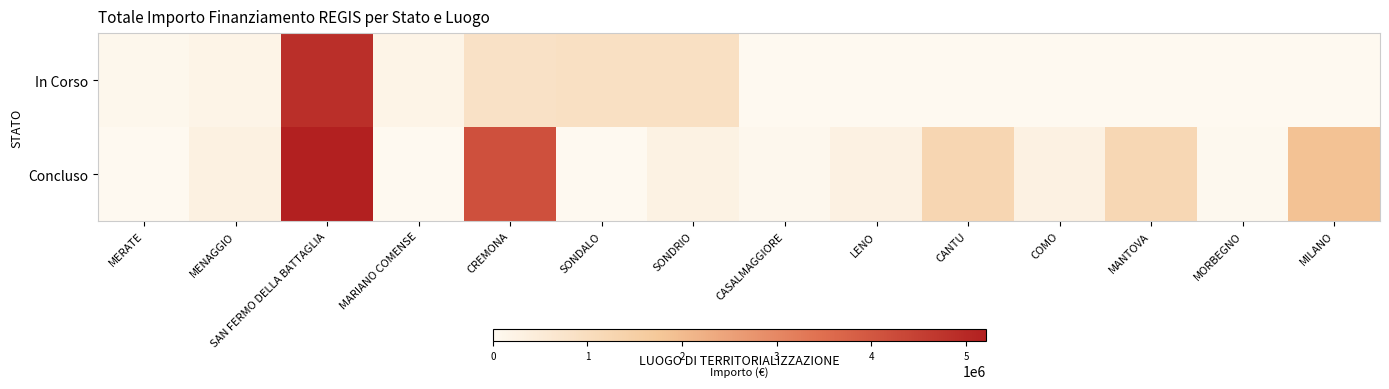

Reading left to right, extract all data points from this chart.

In Corso: MERATE=75000.0	MENAGGIO=165553.7	SAN FERMO DELLA BATTAGLIA=4862257.7	MARIANO COMENSE=165553.7	CREMONA=833874.0	SONDALO=914000.0	SONDRIO=914000.0	CASALMAGGIORE=0.0	LENO=0.0	CANTU=0.0	COMO=0.0	MANTOVA=0.0	MORBEGNO=0.0	MILANO=0.0
Concluso: MERATE=0.0	MENAGGIO=286114.4	SAN FERMO DELLA BATTAGLIA=5206086.2	MARIANO COMENSE=0.0	CREMONA=4132395.6	SONDALO=0.0	SONDRIO=247700.0	CASALMAGGIORE=57564.0	LENO=269021.9	CANTU=1242450.0	COMO=271682.5	MANTOVA=1206048.8	MORBEGNO=36600.0	MILANO=1866366.7